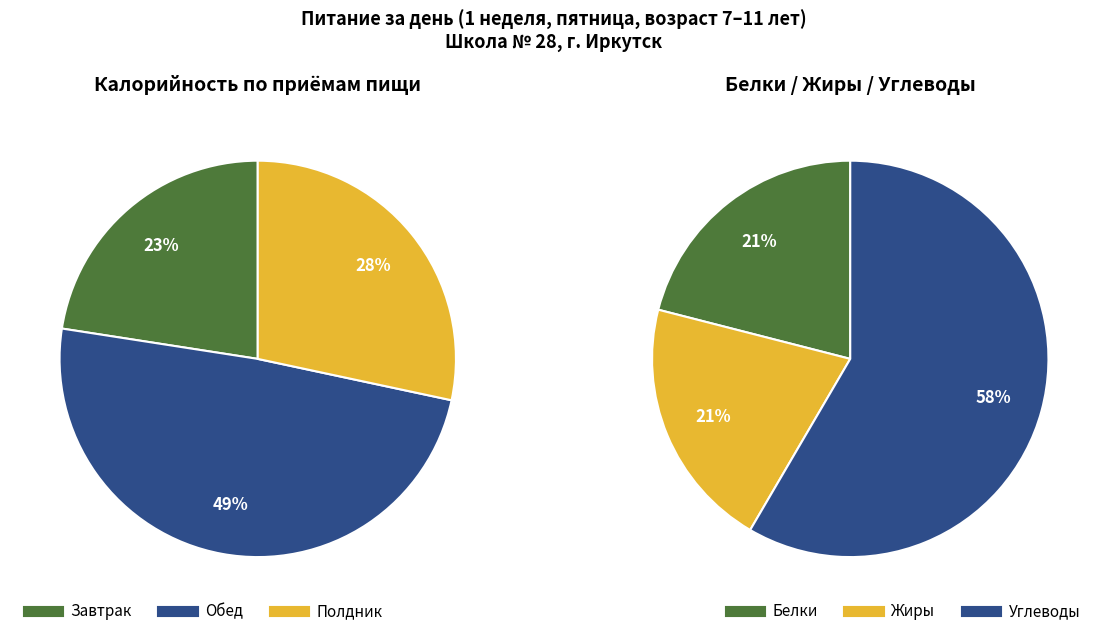

Which slice is the smallest?

Завтрак